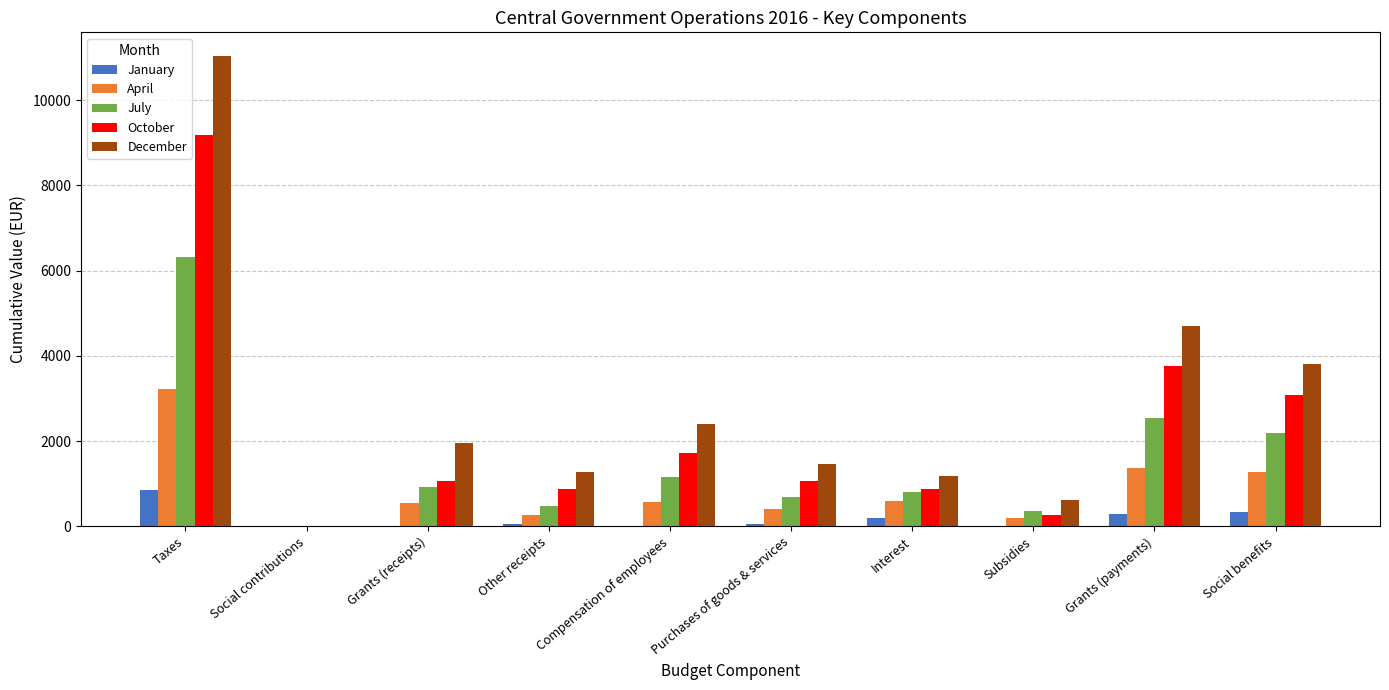

What is the sum of all December values?

28431.2